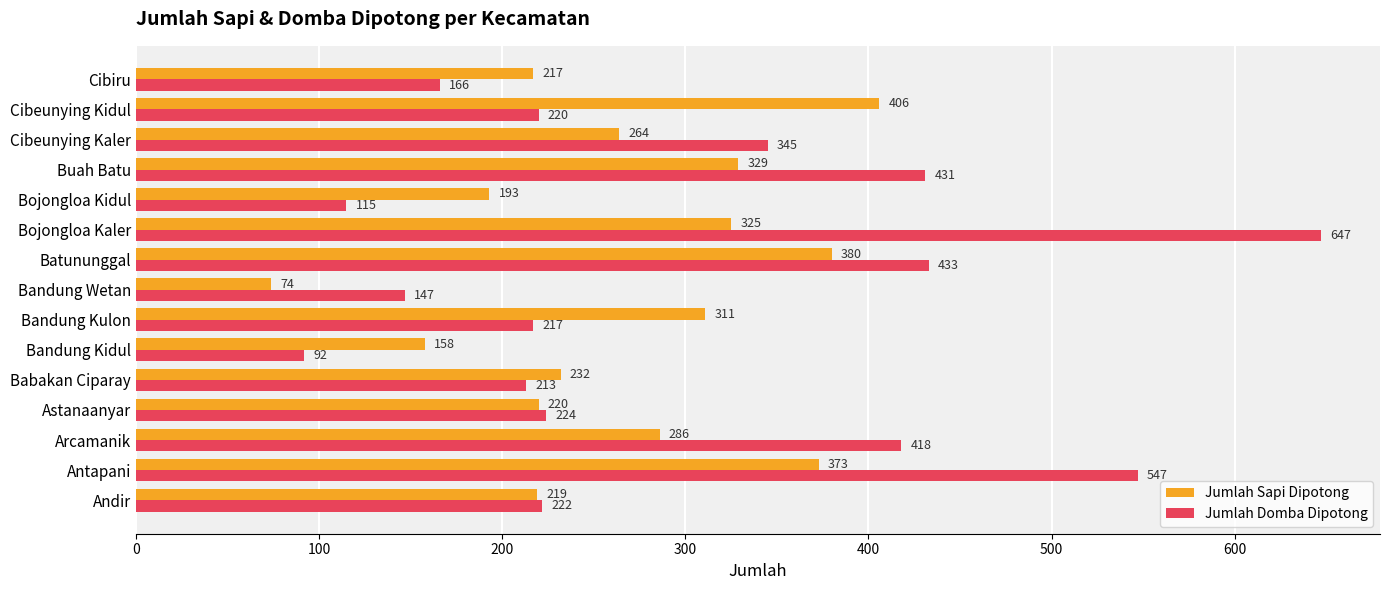

List the series in order of their overall mean, highest first.

Jumlah Domba Dipotong, Jumlah Sapi Dipotong